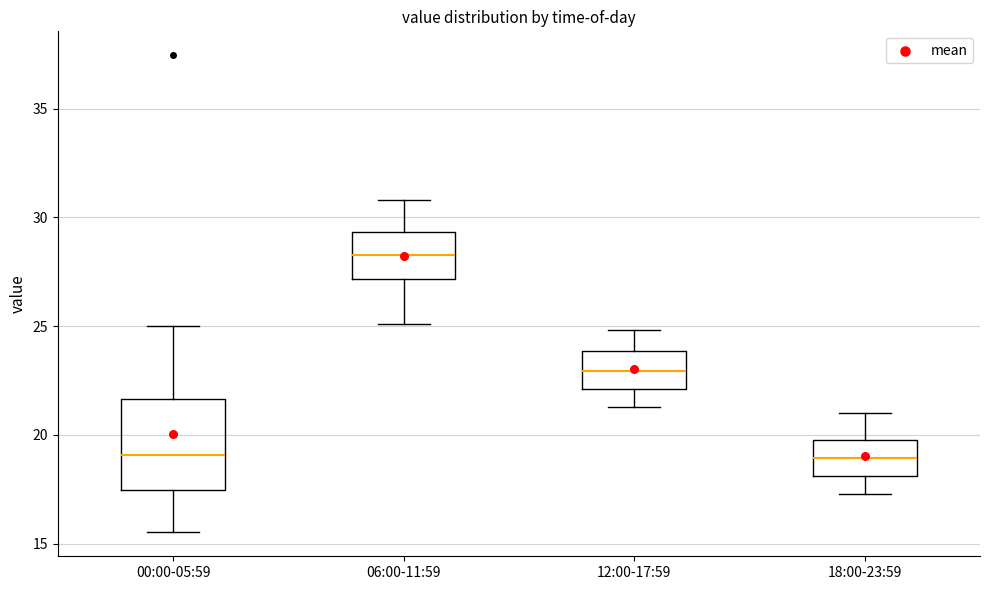

Where does the median line of the box for 06:00-11:59 sit on the y-axis? The values are not printed on the chart, so give them approximately, as read against the axis.

28.5